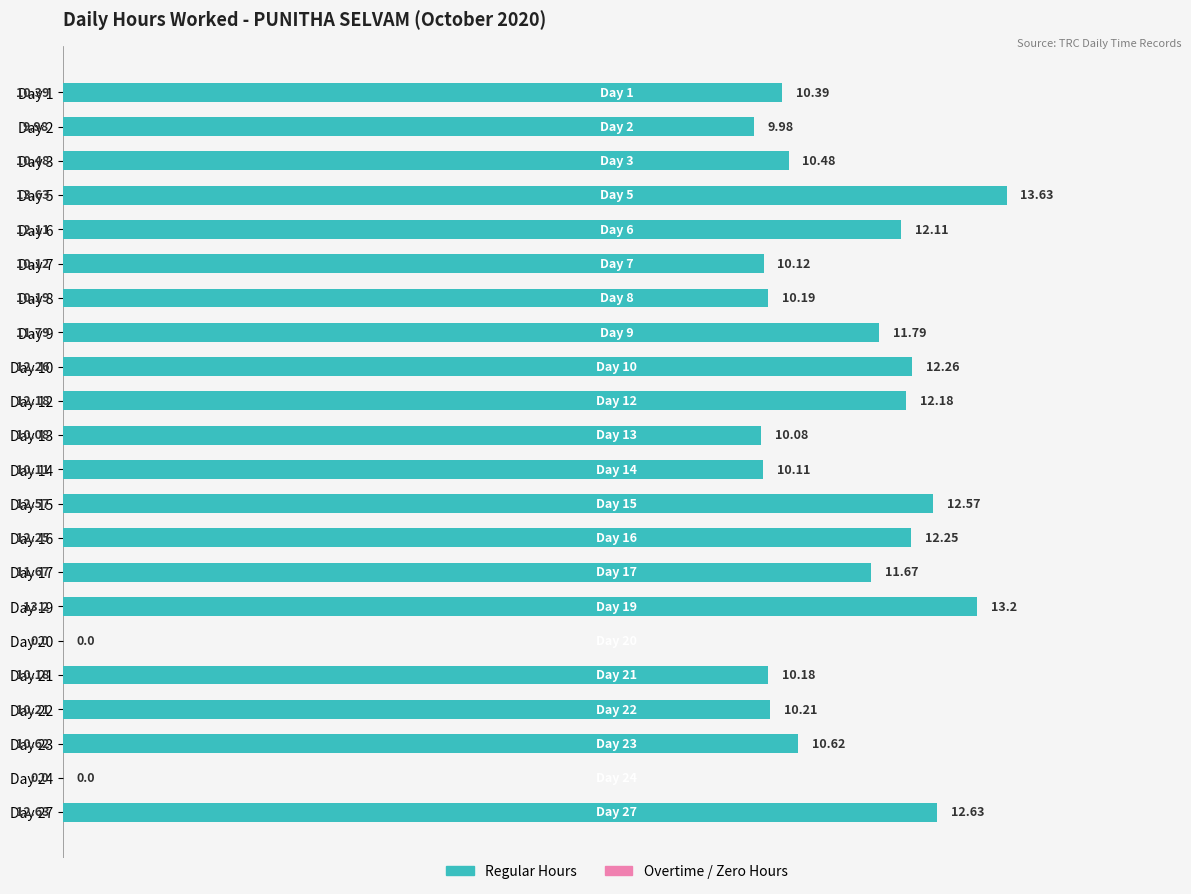

Reading left to right, extract all data points from this chart.

Hours Worked: 10.4	10.0	10.5	13.6	12.1	10.1	10.2	11.8	12.3	12.2	10.1	10.1	12.6	12.2	11.7	13.2	0.0	10.2	10.2	10.6	0.0	12.6
Overtime Hours: 10.4	10.0	10.5	13.6	12.1	10.1	10.2	11.8	12.3	12.2	10.1	10.1	12.6	12.2	11.7	13.2	0.0	10.2	10.2	10.6	0.0	12.6